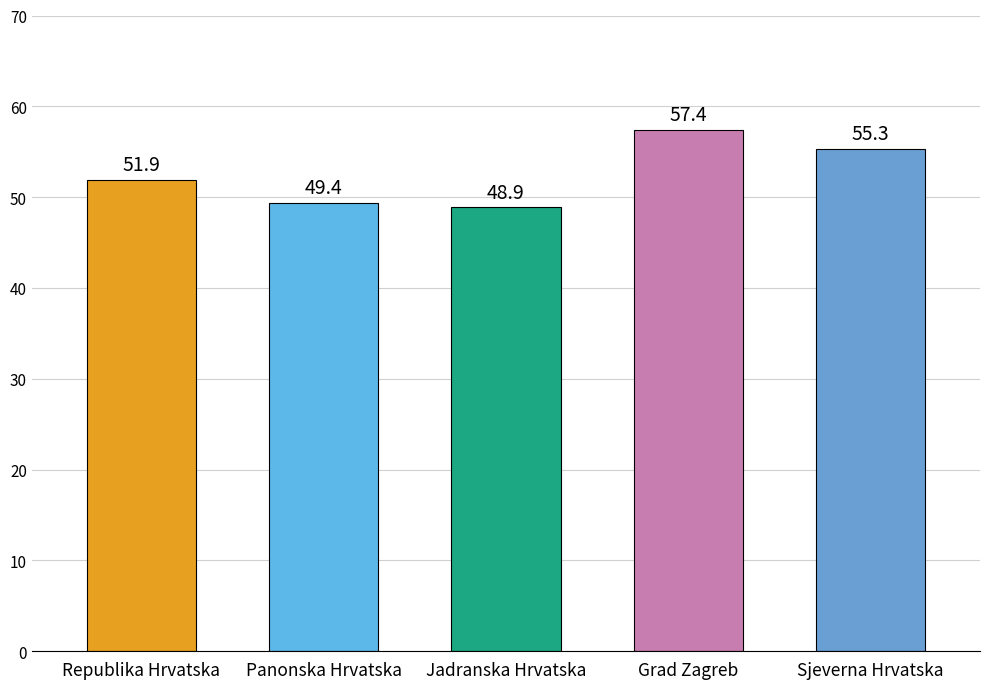

What is the change in value from Panonska Hrvatska to Sjeverna Hrvatska?

+5.9